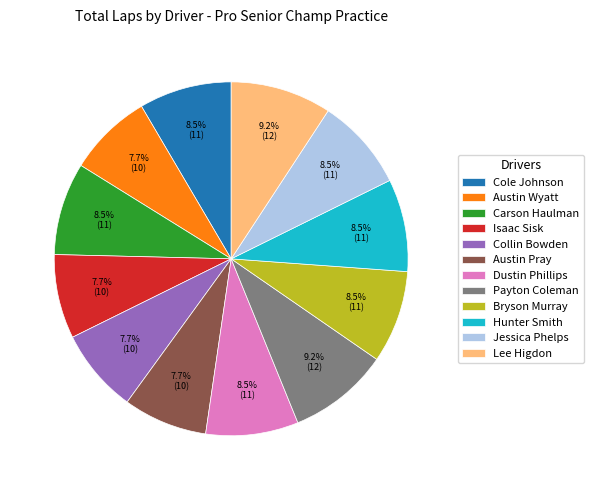

What percentage is the Collin Bowden slice, to the nearest percent?

8%